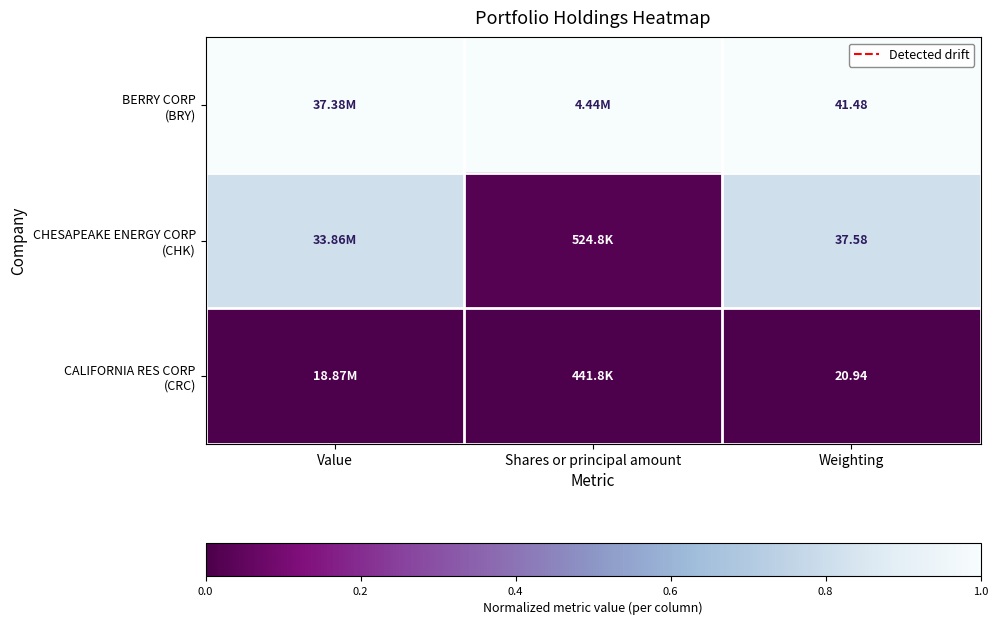

List the series in order of their peak value, lowest first.

CALIFORNIA RES CORP (CRC), CHESAPEAKE ENERGY CORP (CHK), BERRY CORP (BRY)